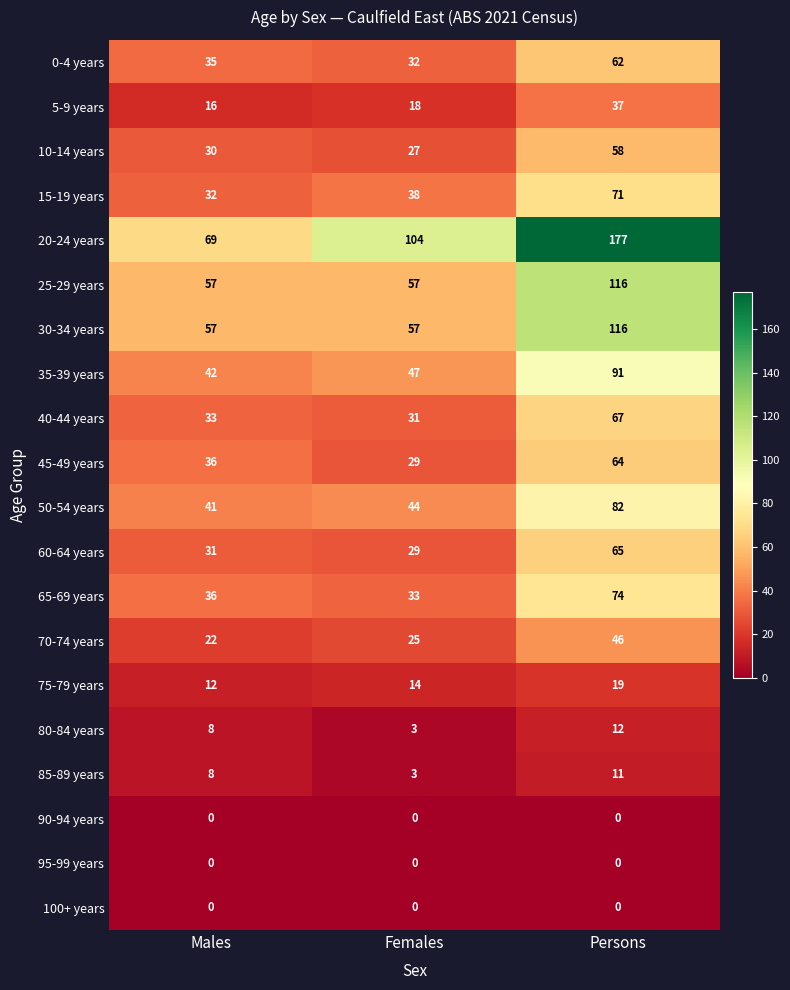

At which label does 10-14 years reach its minimum?

Females